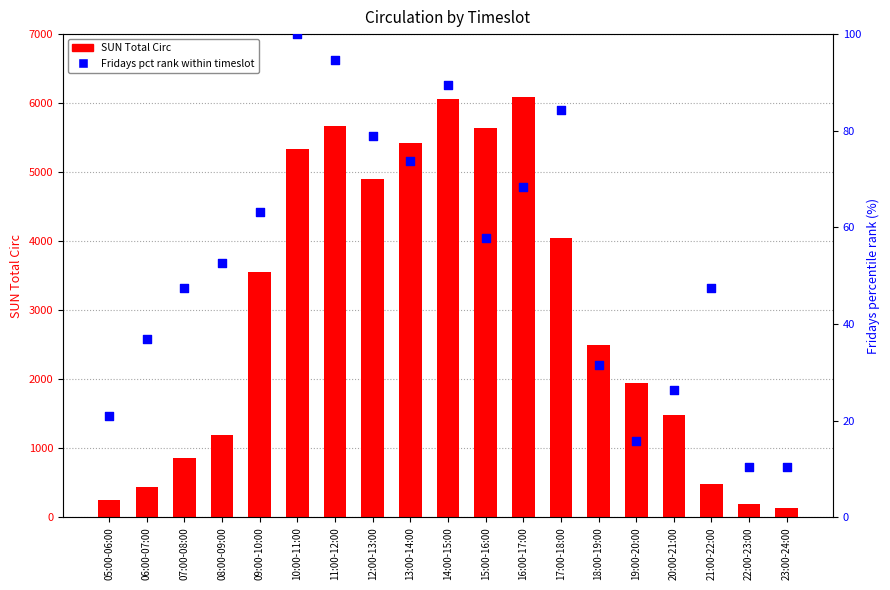

What are all the series names shown in the legend?

SUN Total Circ, Fridays pct rank